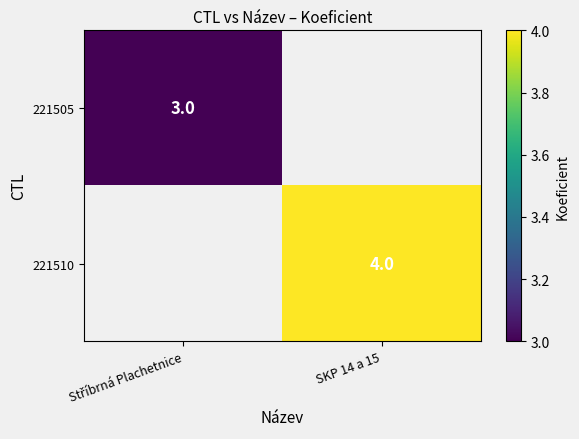

The 221510 series shows 2 at SKP 14 a 15. True or false?

False